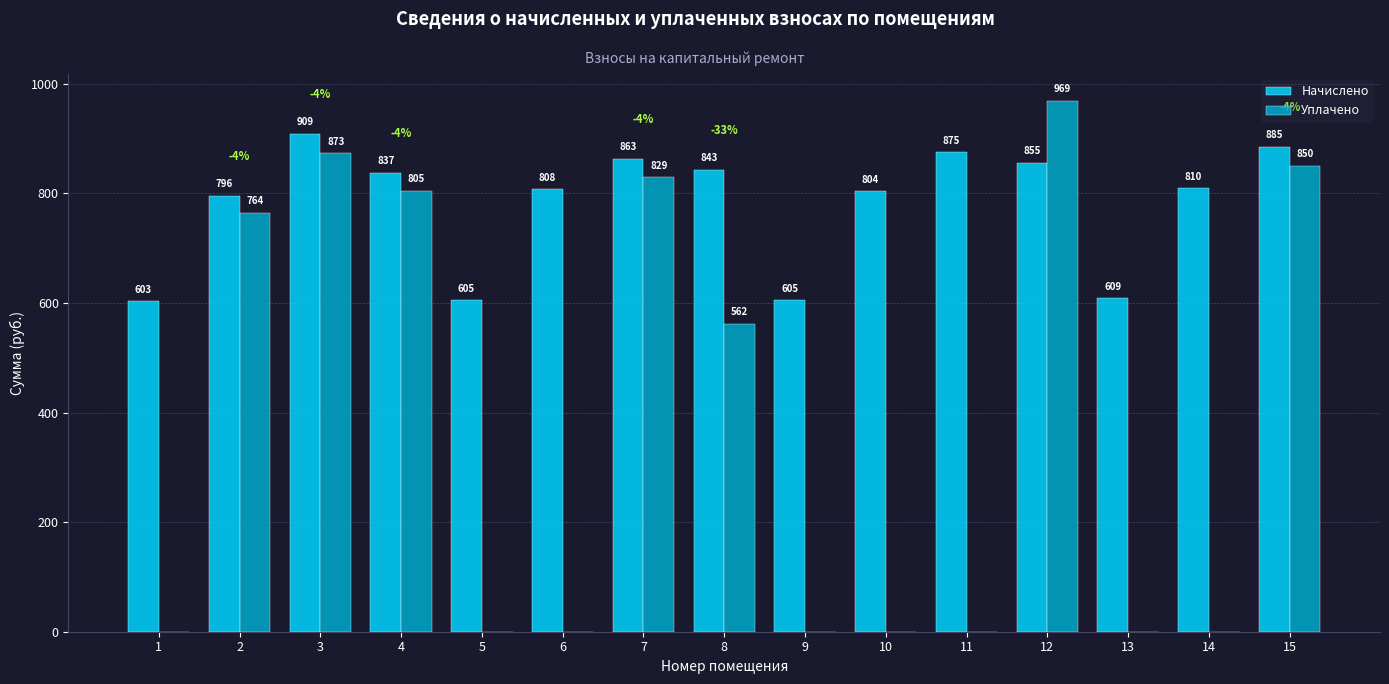

Is the value of Начислено at 7 greater than the value of Уплачено at 4?

Yes